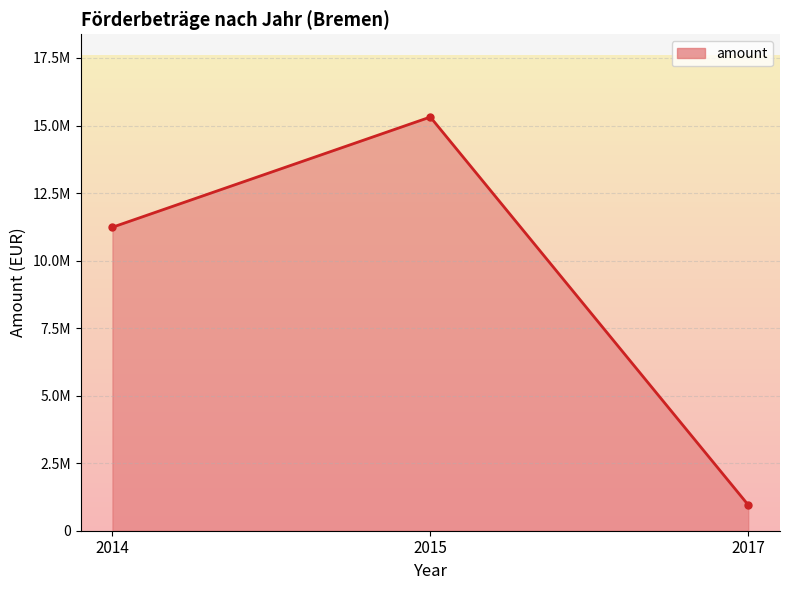

What is the sum of all values?

26744190.6